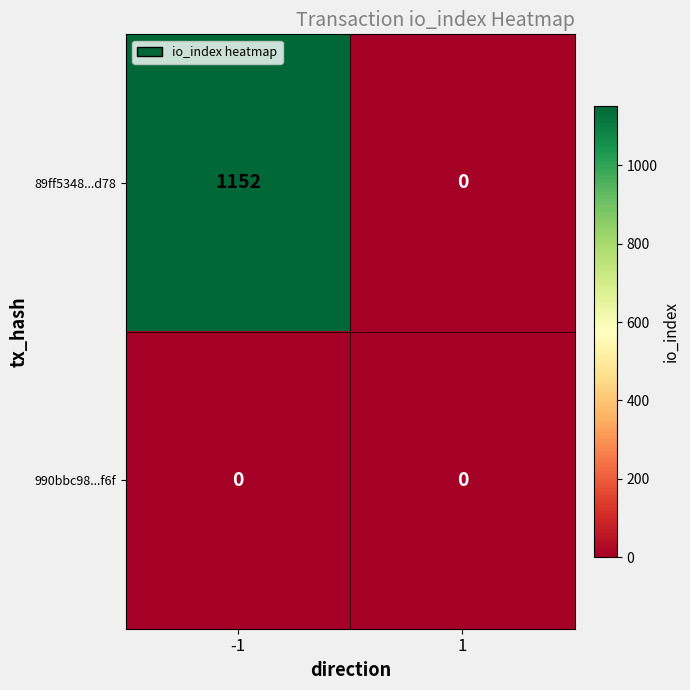

Which series has the largest total across all categories?

89ff5348...d78